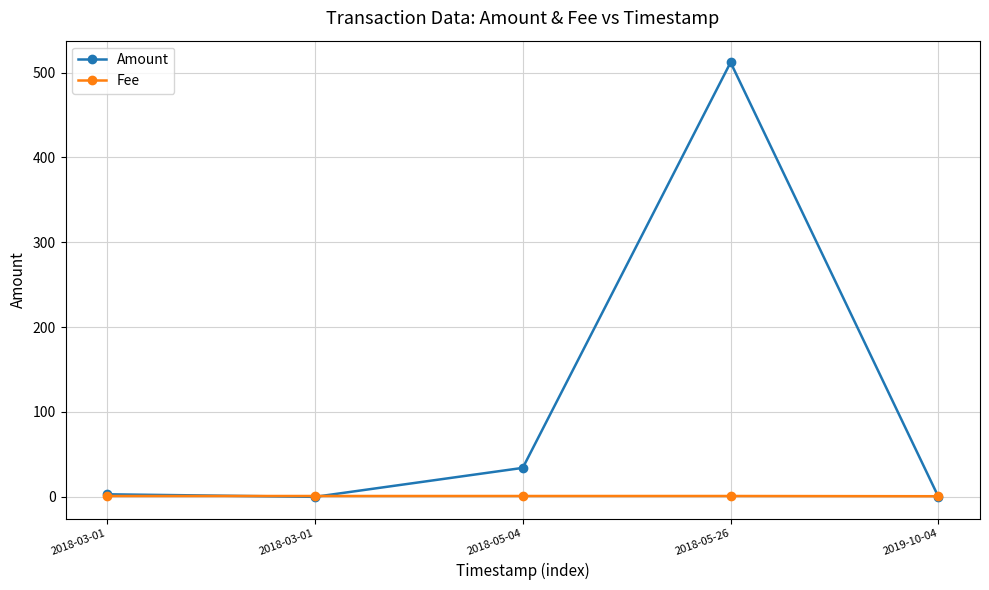

Reading left to right, what are all the values shown in this chart?

Amount: 2018-03-01=3.0	2018-03-01=0.0	2018-05-04=34.1	2018-05-26=512.0	2019-10-04=0.0
Fee: 2018-03-01=1.0	2018-03-01=1.0	2018-05-04=1.0	2018-05-26=1.0	2019-10-04=0.7